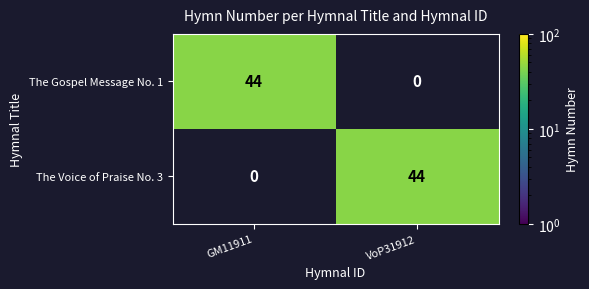

The The Gospel Message No. 1 series shows 44 at GM11911. True or false?

True